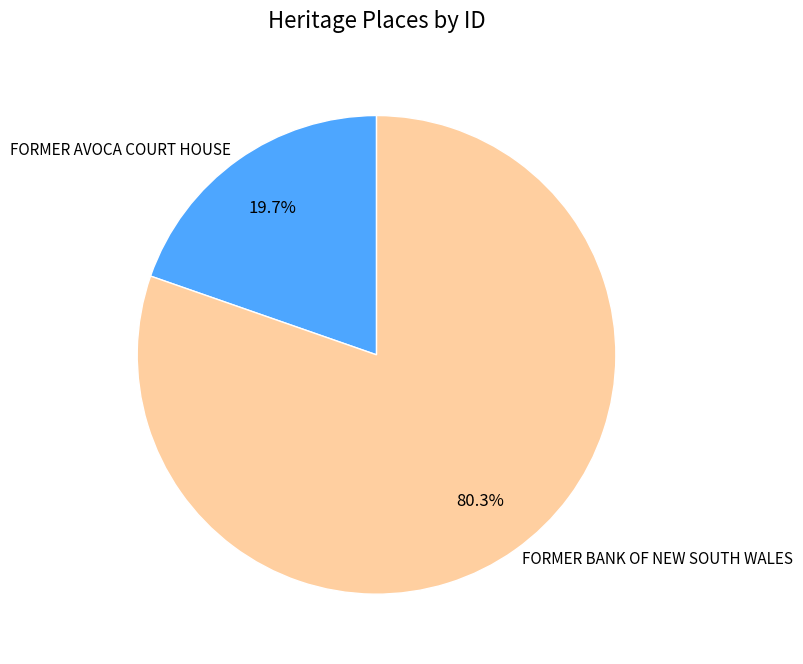

To the nearest percent, what portion does FORMER AVOCA COURT HOUSE represent?

20%